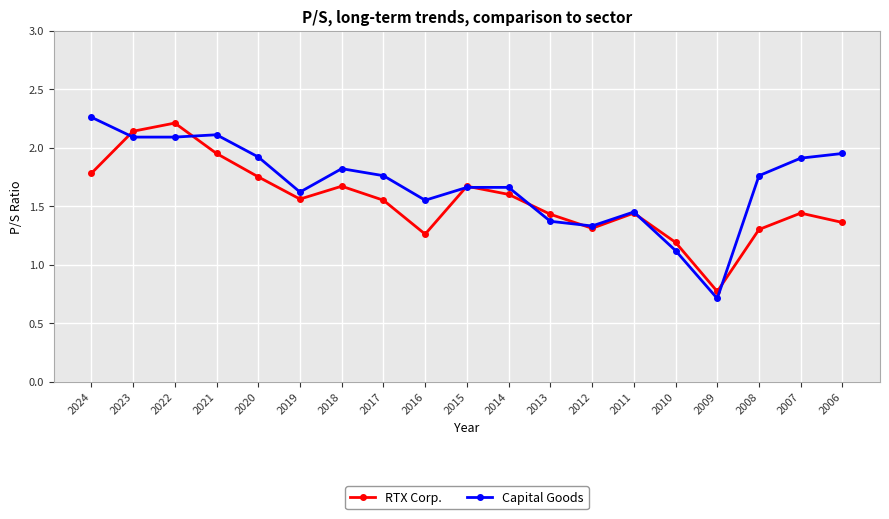

At 2007, list the series in order from largest to smallest.

Capital Goods, RTX Corp.